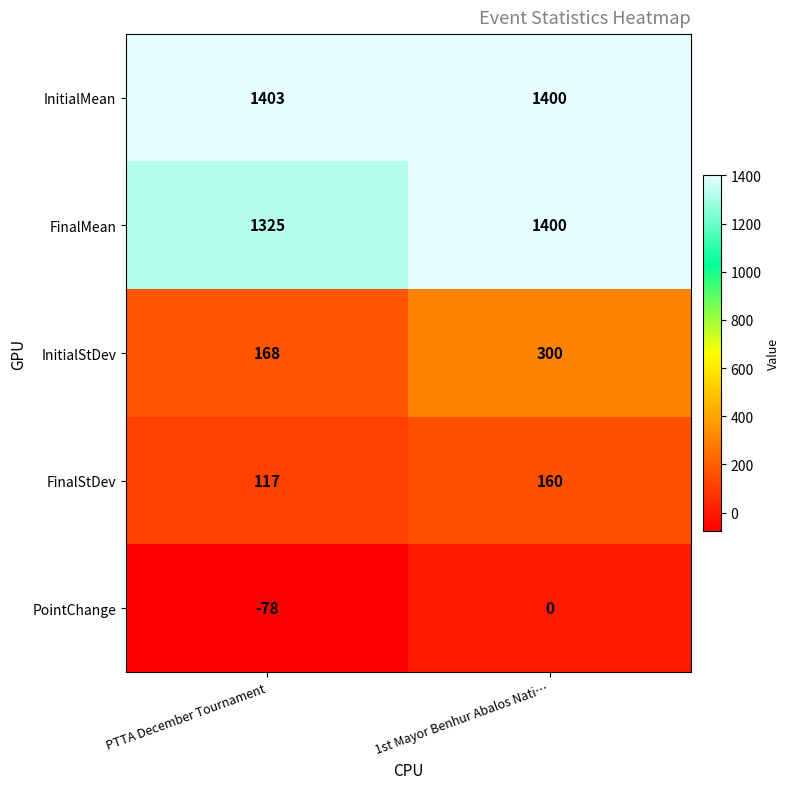

What is the difference between the maximum and minimum values in the PointChange series?

78